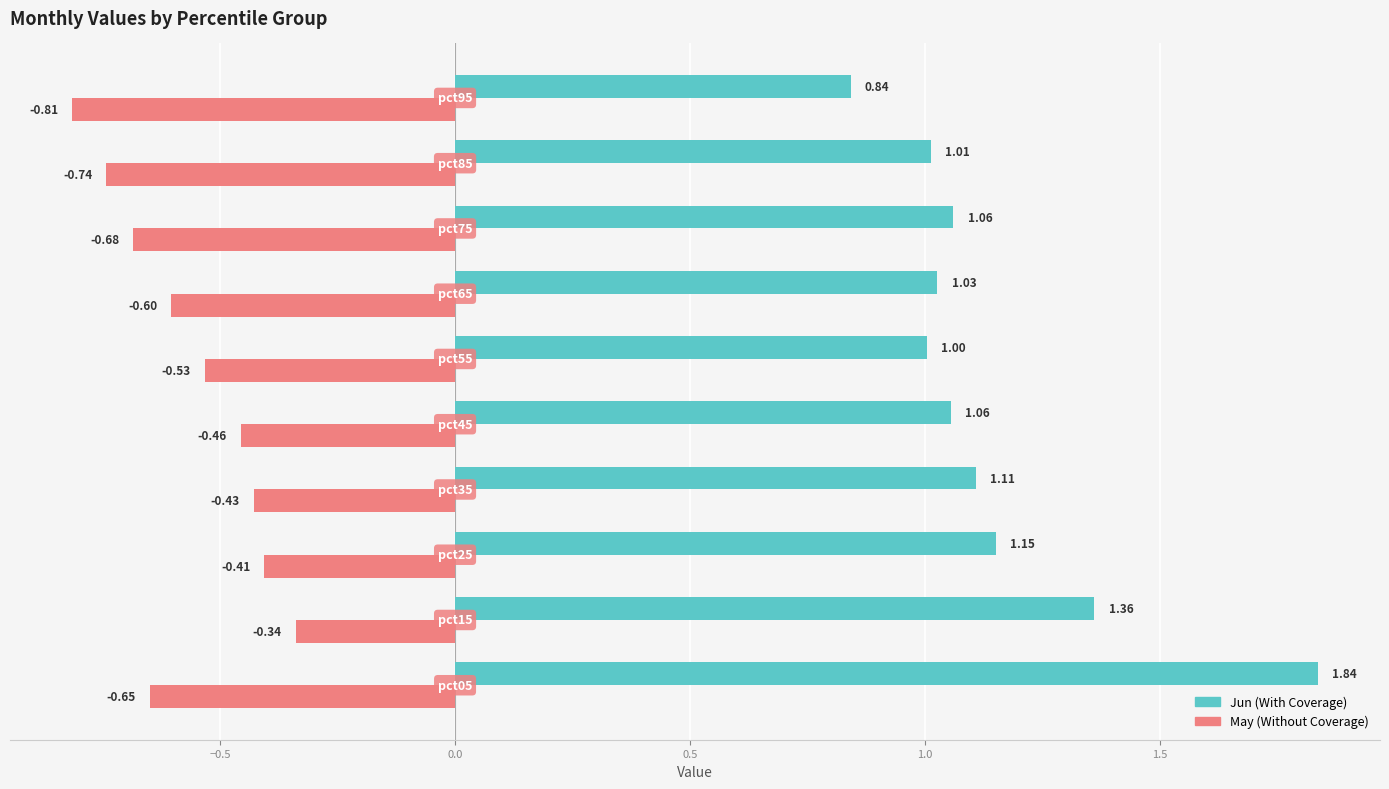

How many distinct data groups are displayed?

2